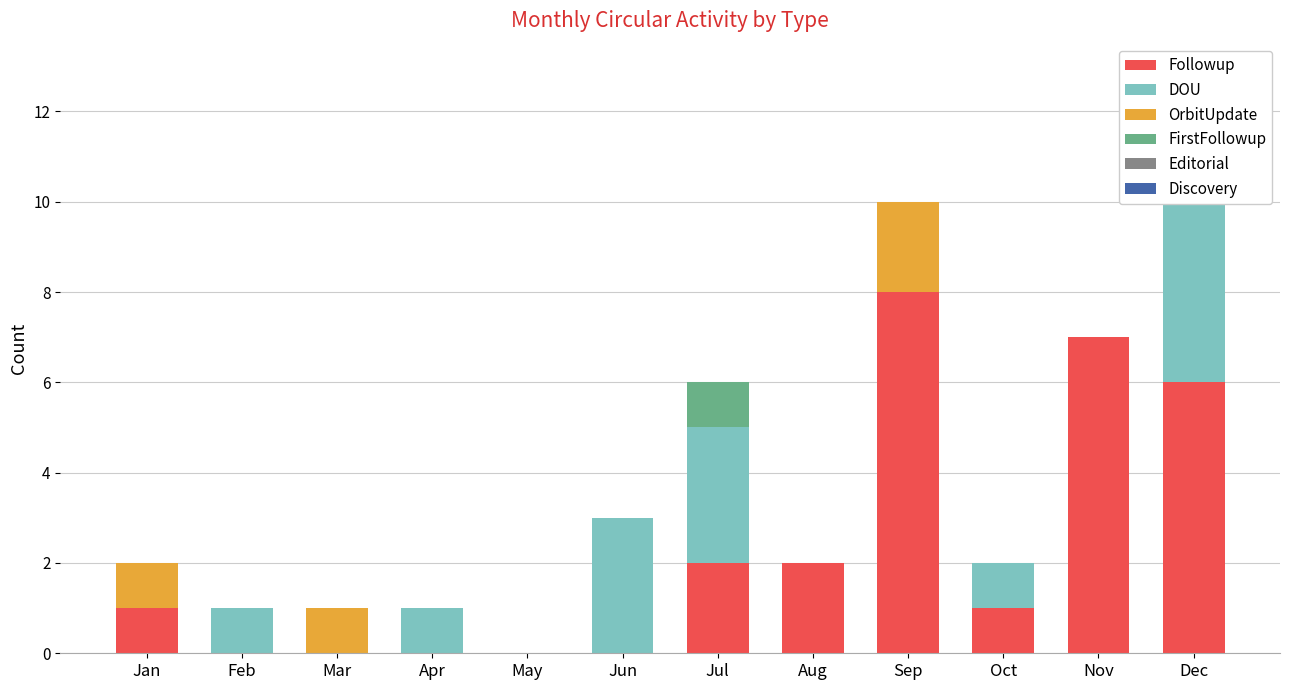

Which label corresponds to the smallest value in the chart?

Feb